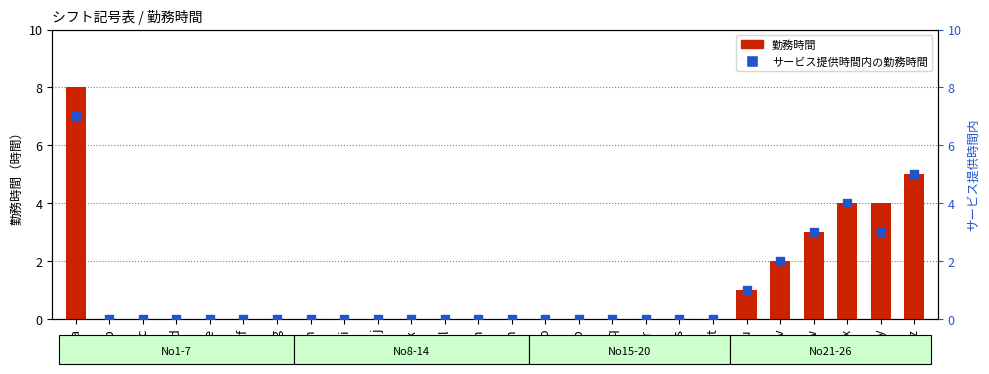

Which series has the largest total across all categories?

勤務時間